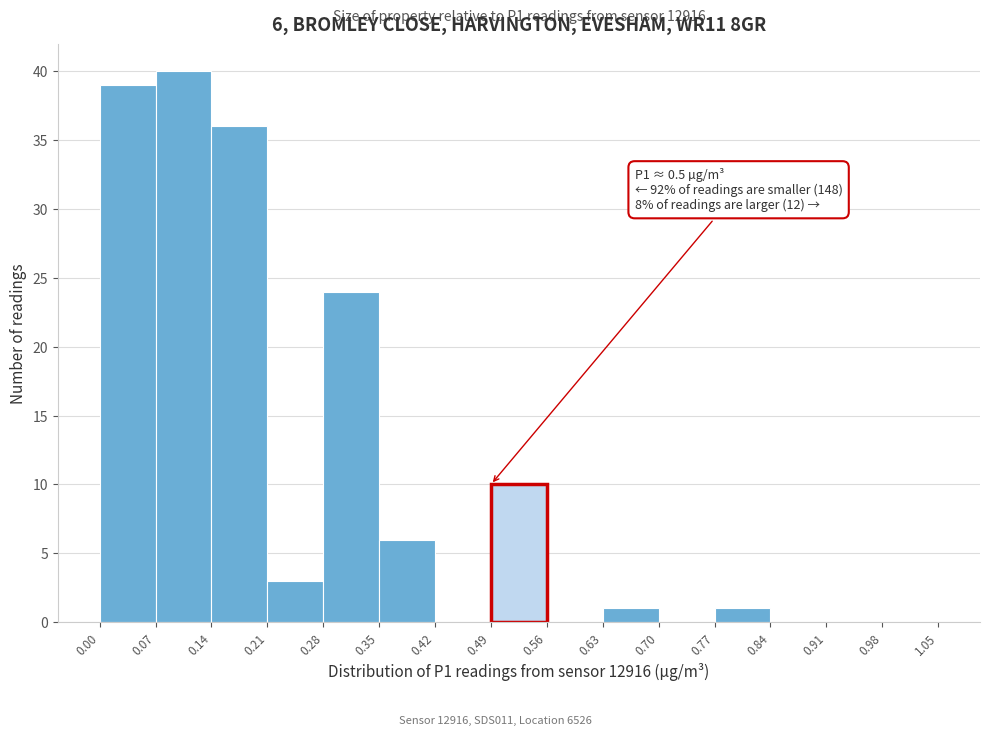

Which range on the x-axis has the tallest bar?

0.07 to 0.14